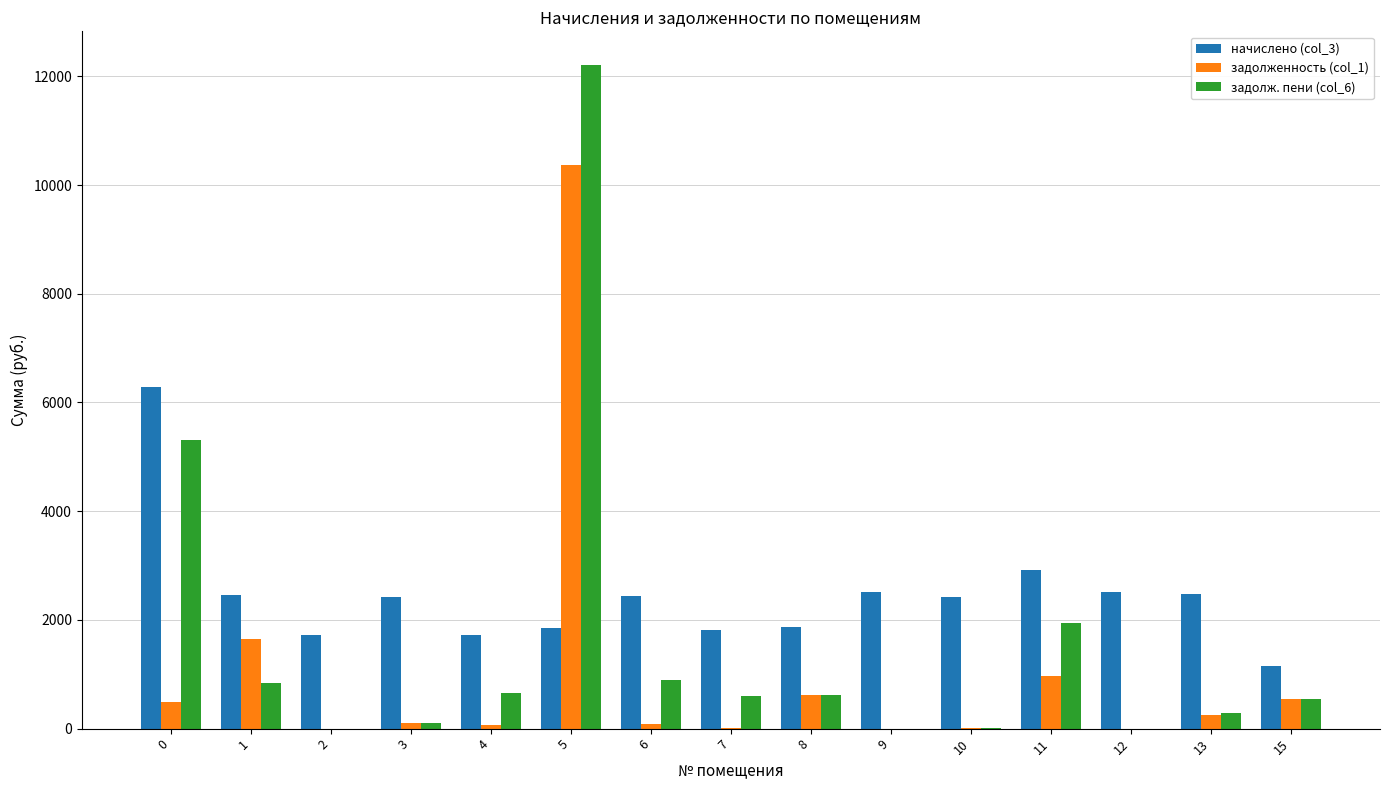

Does the chart contain stacked bars?

No